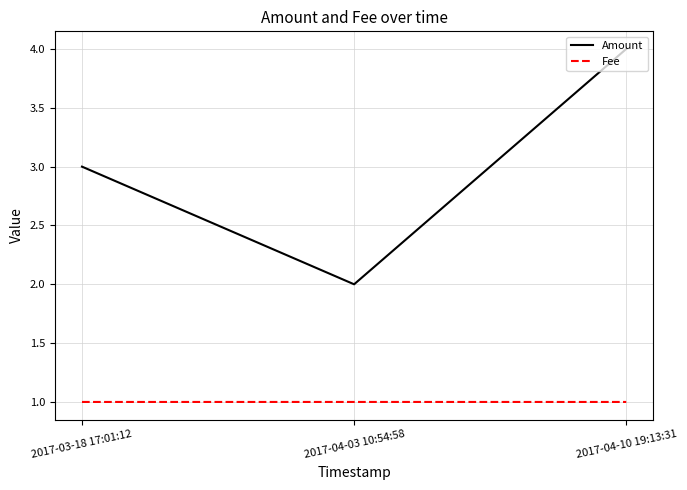

Read the Fee value at 2017-04-03 10:54:58.

1.0